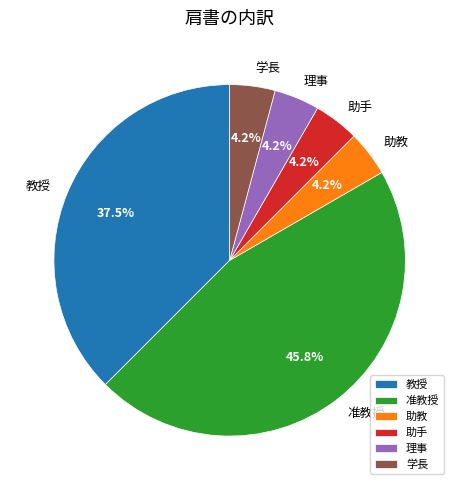

To the nearest percent, what is the average slice percentage?

17%